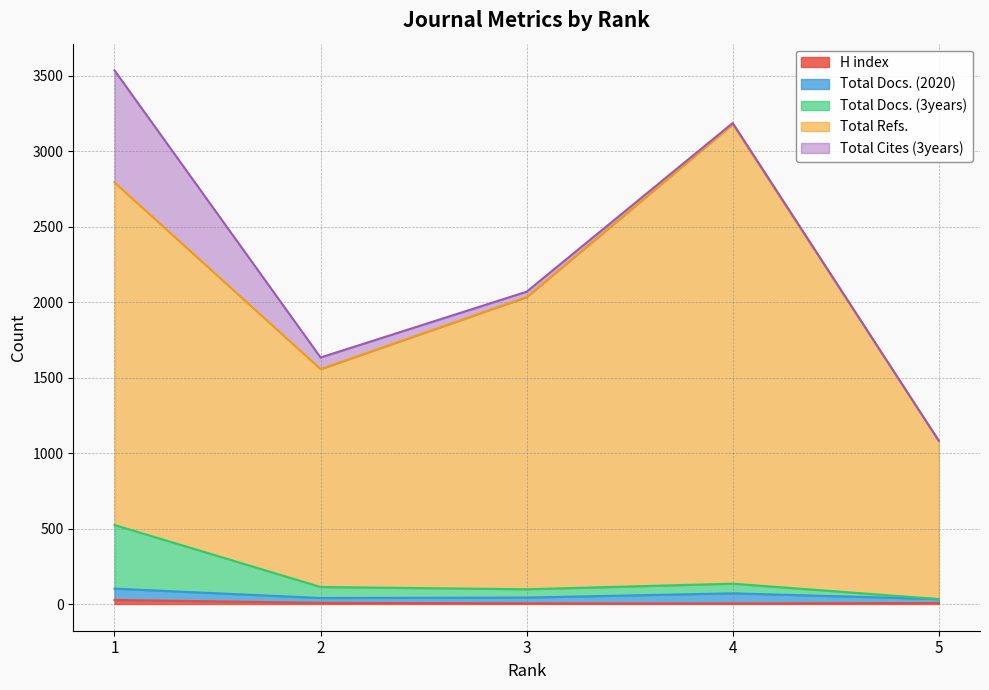

What is the smallest value displayed?

4